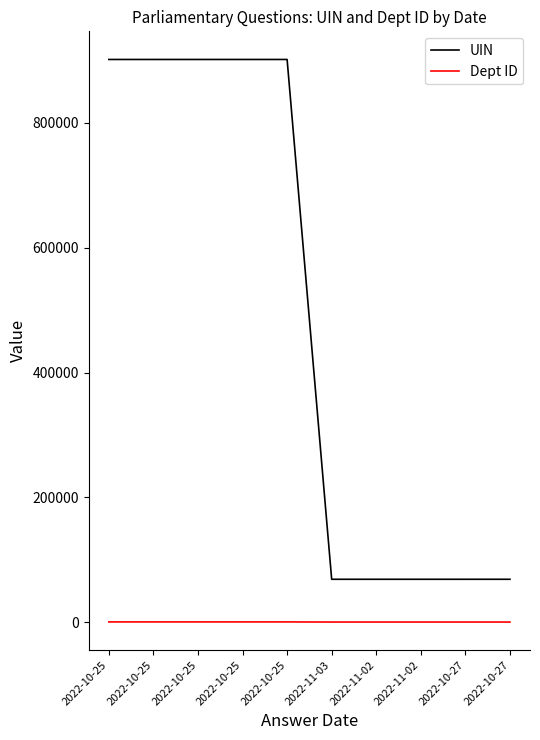

What is the minimum value shown in the chart?

17